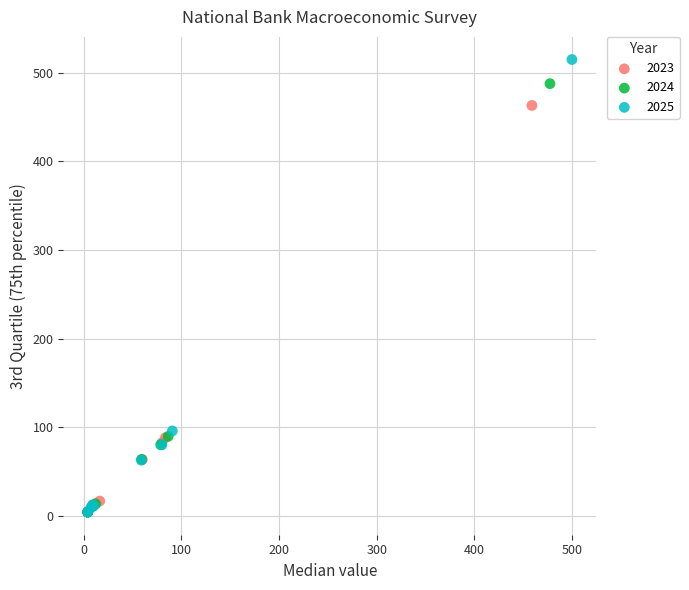

Which series has the widest spread of Y values?

2025